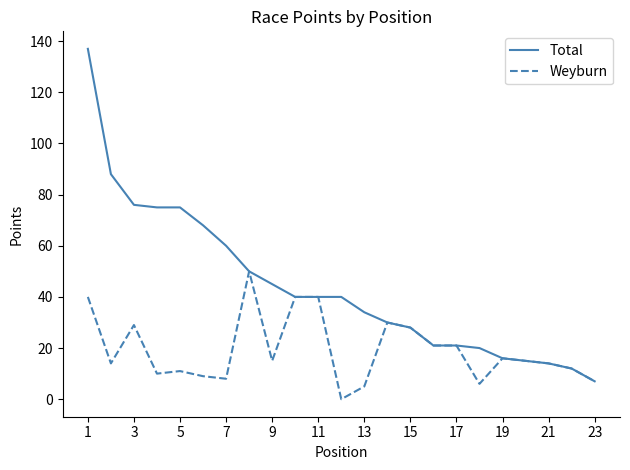

What is the difference between the maximum and minimum values in the Weyburn series?

50